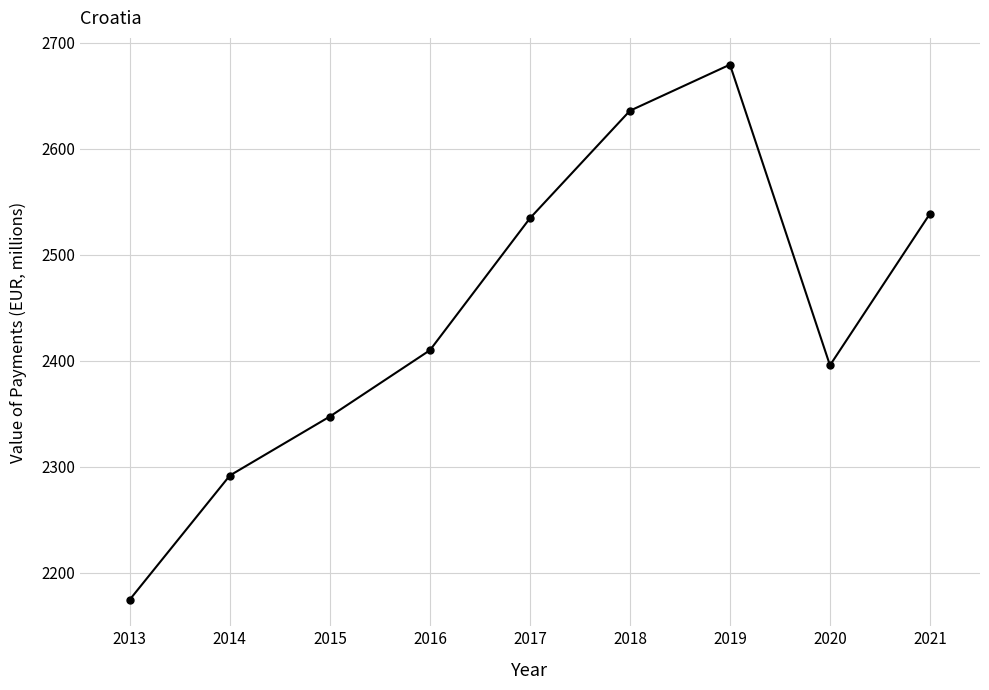

How many interior local valleys (lower than both neighbors) does the data have?

1